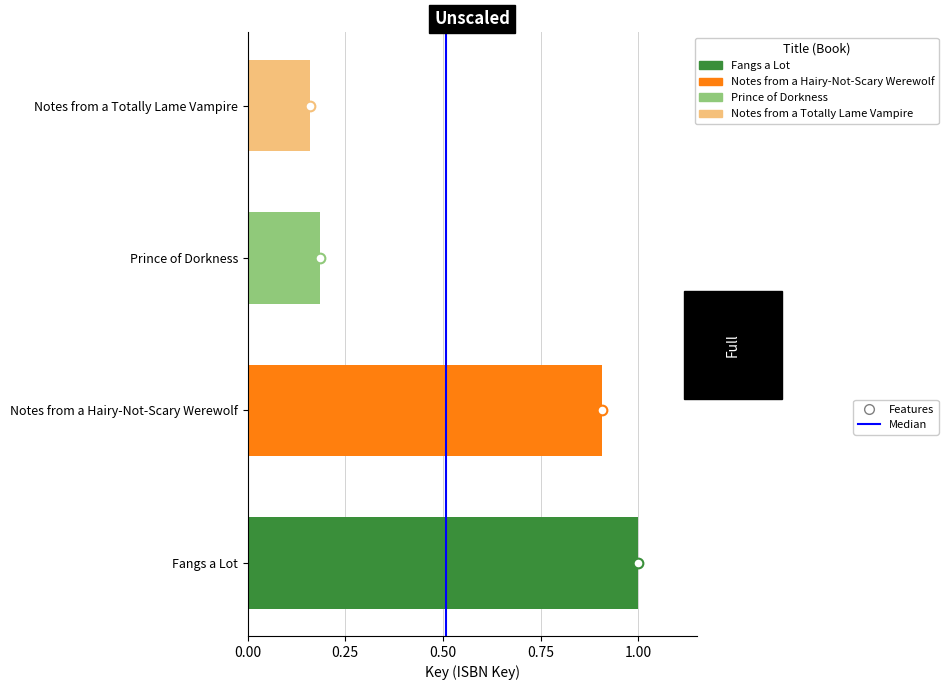

The value at 0.00 is 0. True or false?

False